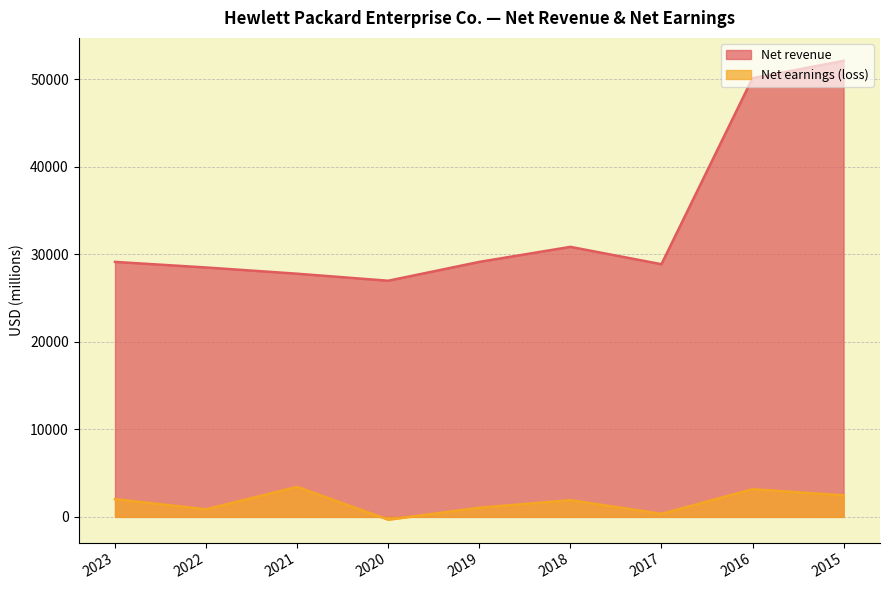

What is the sum of the Net revenue values at 2023 and 2016?

79258